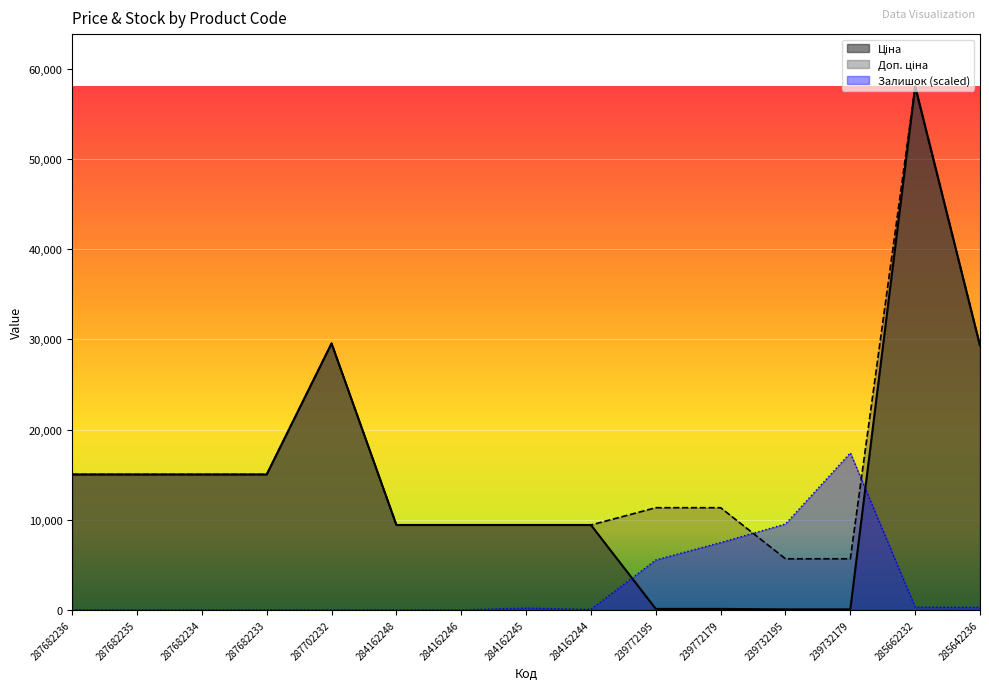

What is the label of the 9th point from the right?

284162246